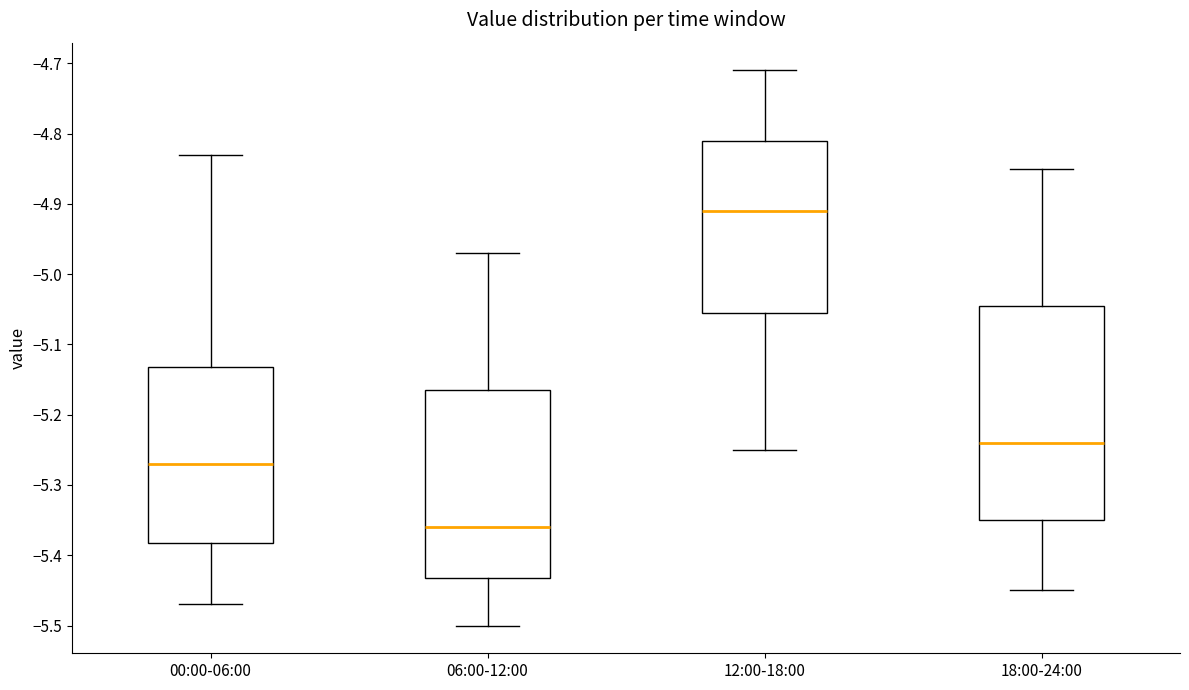

Comparing the boxes themselves (not the whiskers), which one is the tallest?

18:00-24:00